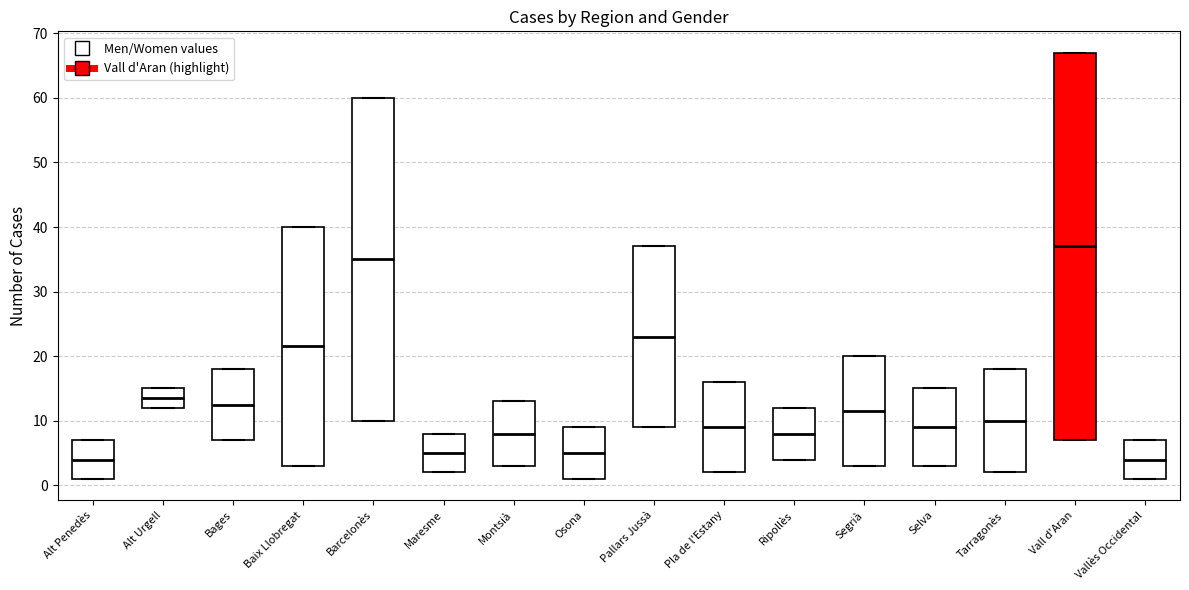

Comparing the boxes themselves (not the whiskers), which one is the tallest?

Vall d'Aran